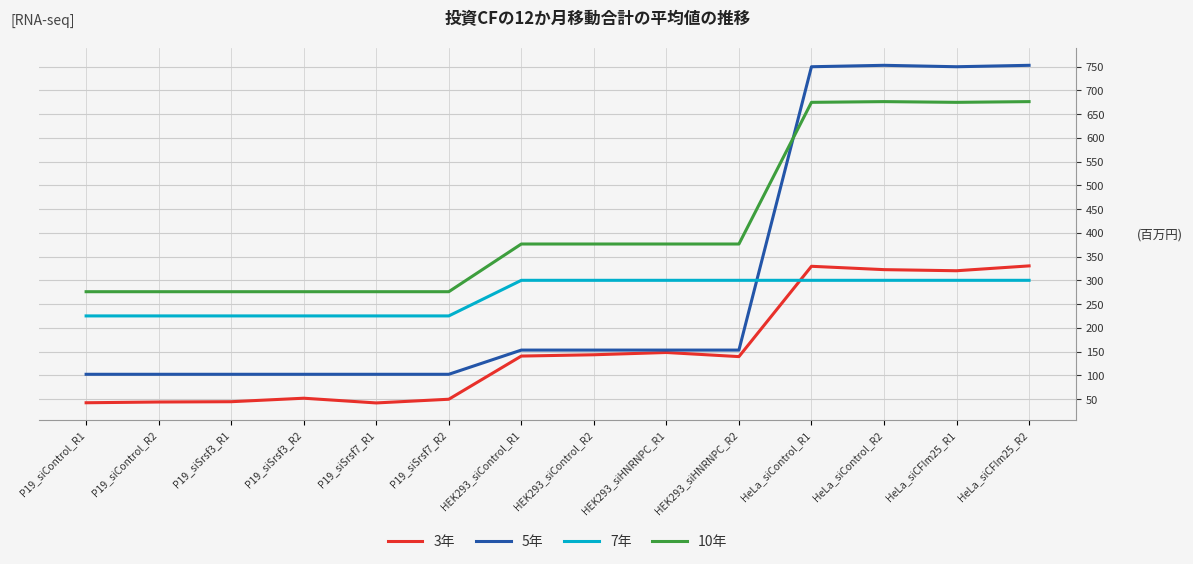

What is the total value across all series at HeLa_siControl_R2?

2052.0